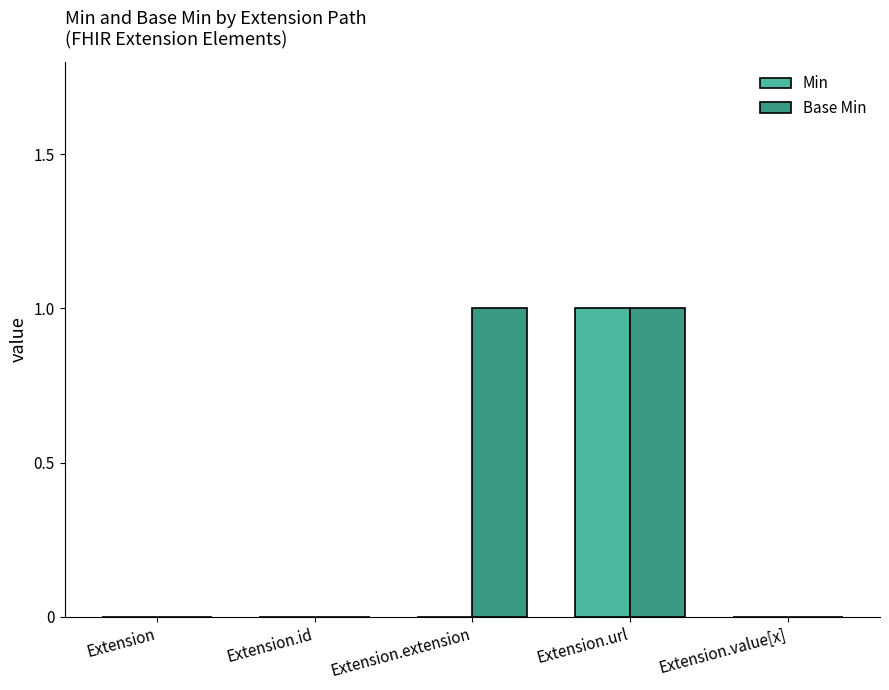

Which series changed the most between Extension.extension and Extension.url?

Min